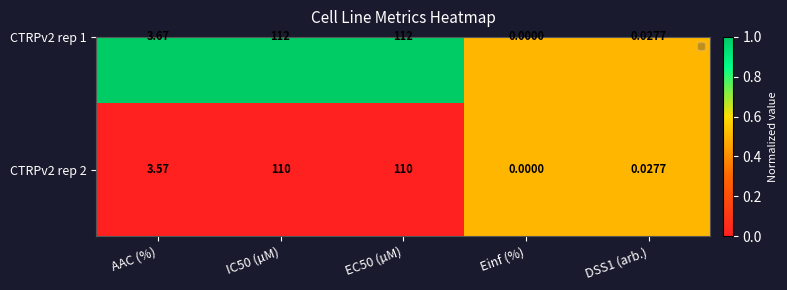

At which label does CTRPv2 rep 1 first exceed 3?

AAC (%)